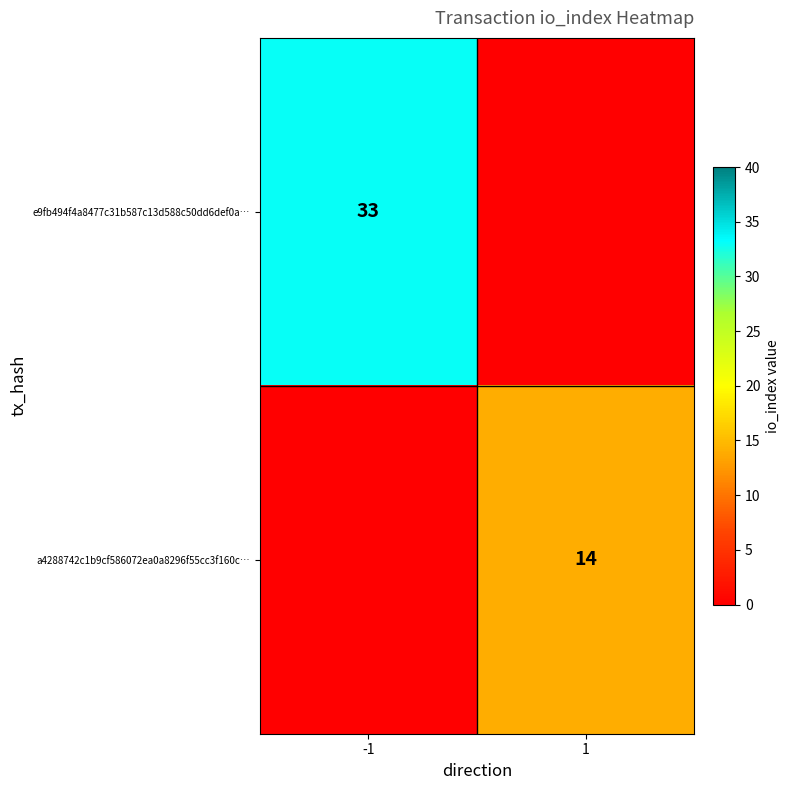

Is it true that a4288742c1b9cf586072ea0a8296f55cc3f160c… equals 14 at 1?

True